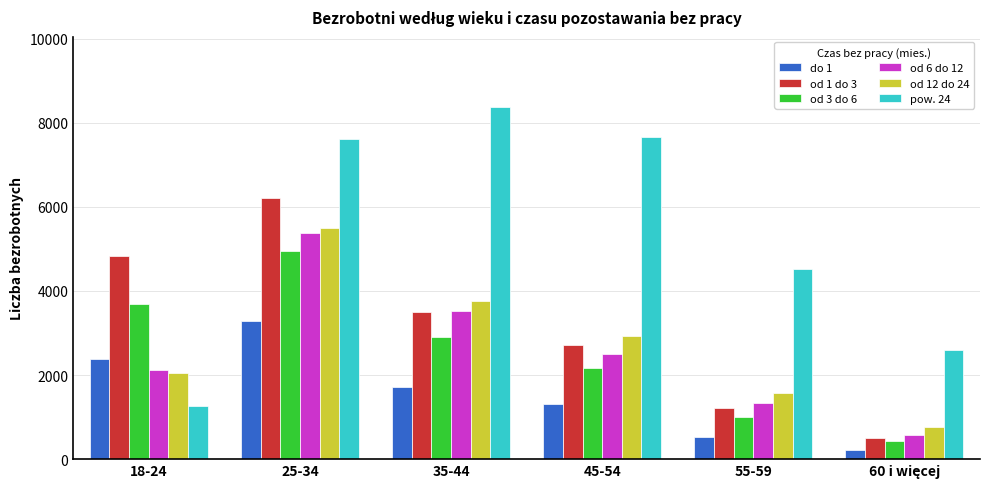

How many groups of bars are there?

6